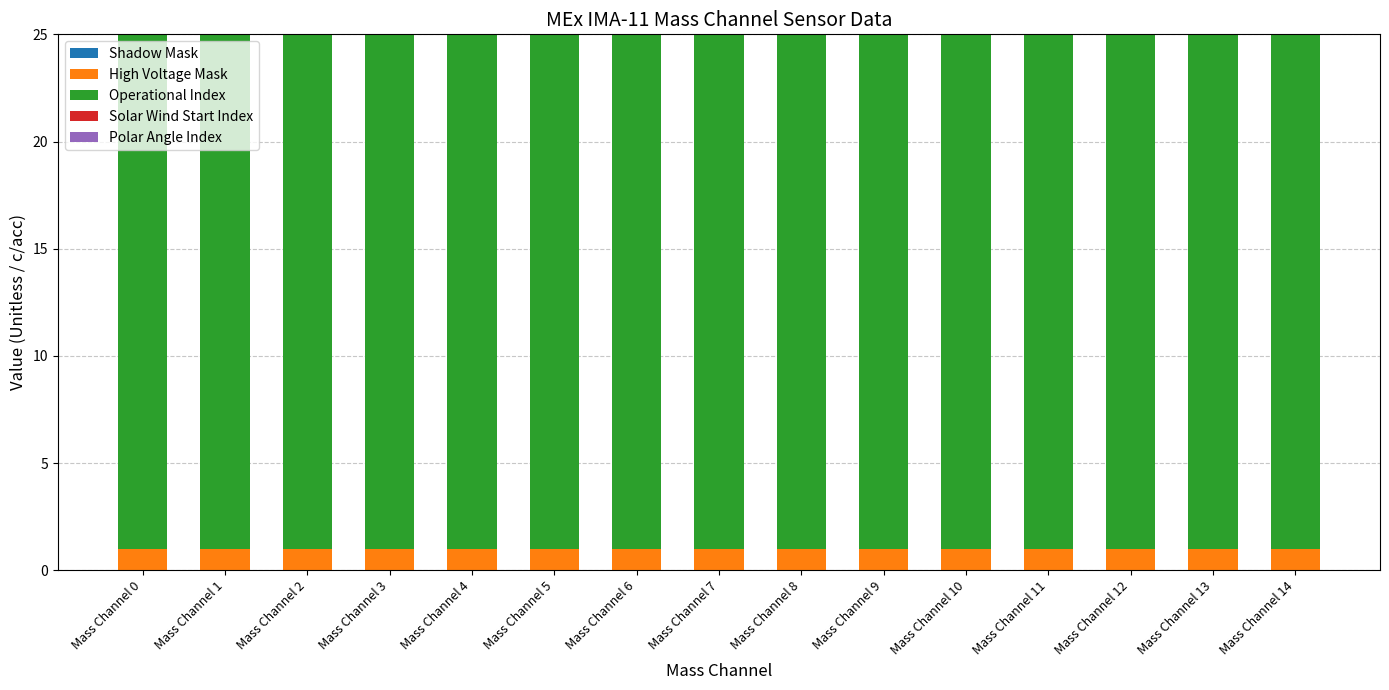

What is the sum of all High Voltage Mask values?

15